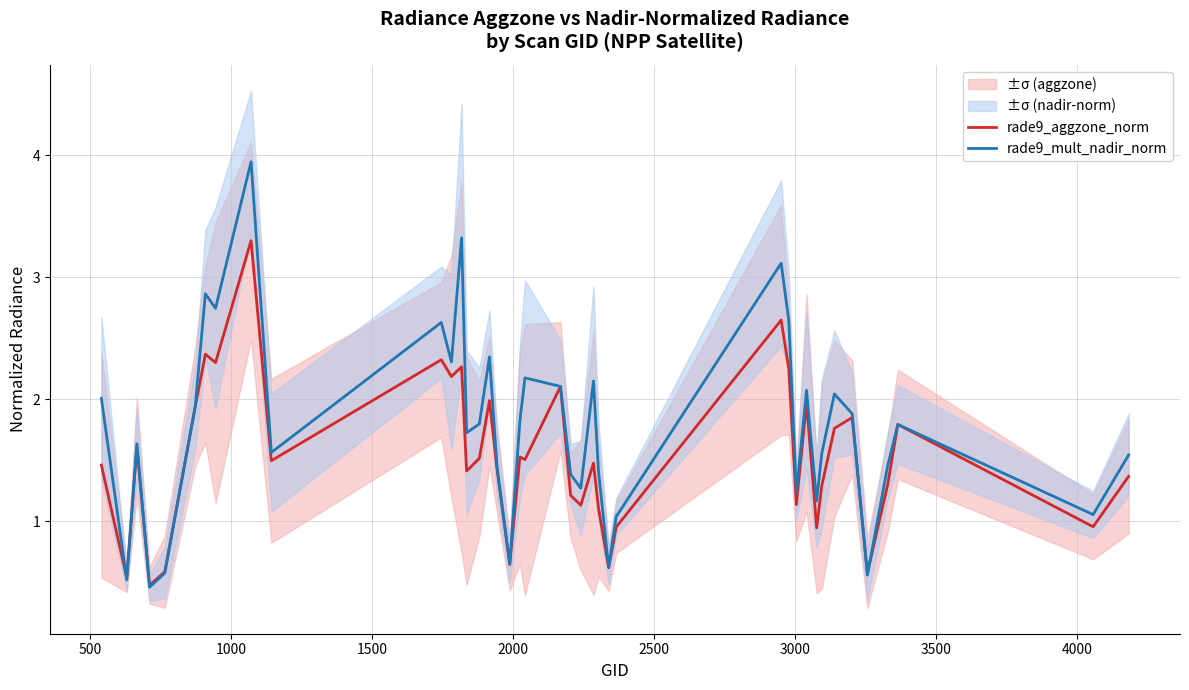

What is the highest value of the rade9_mult_nadir_norm series?

3.9